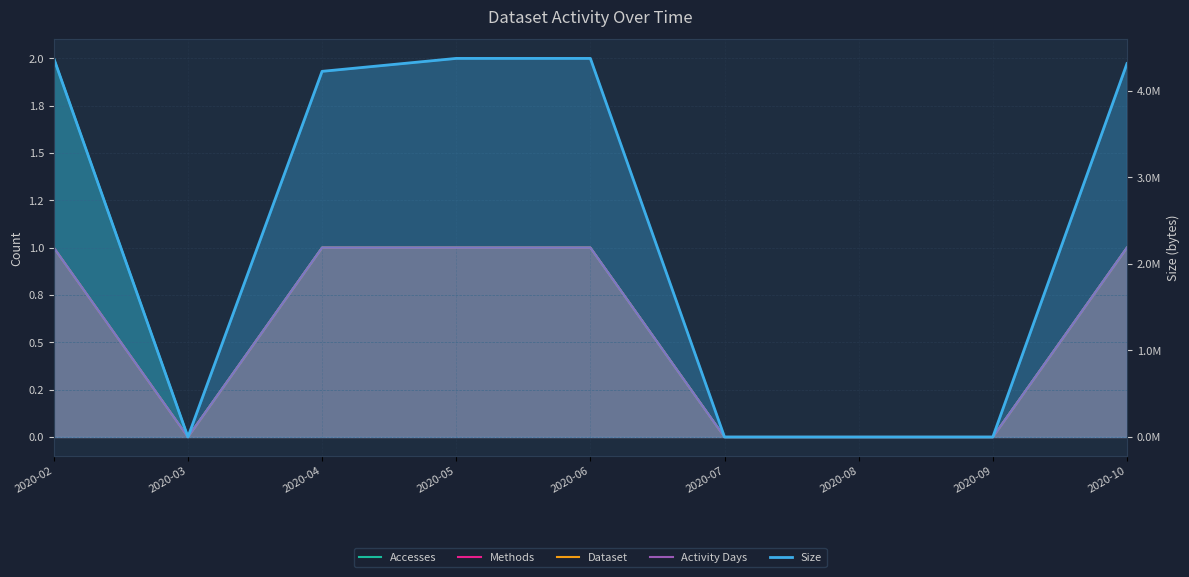

Which series has the largest total across all categories?

Size